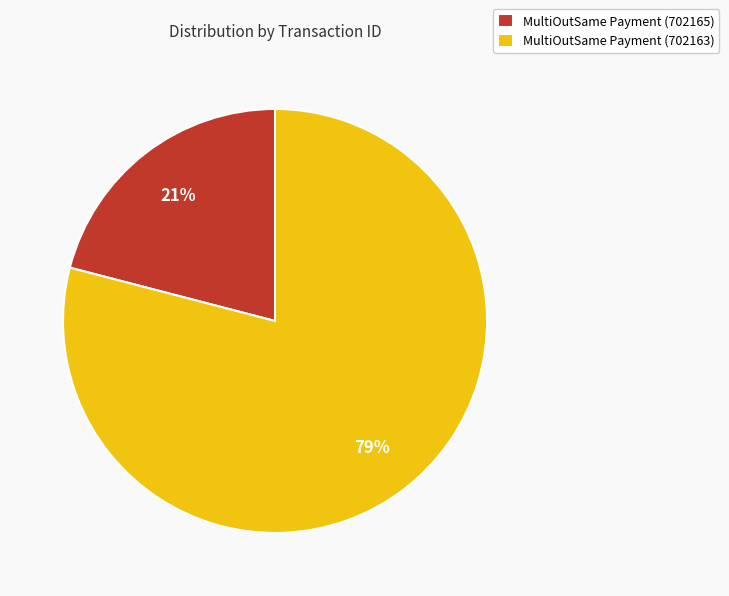

Which has a higher value, MultiOutSame Payment (702163) or MultiOutSame Payment (702165)?

MultiOutSame Payment (702163)